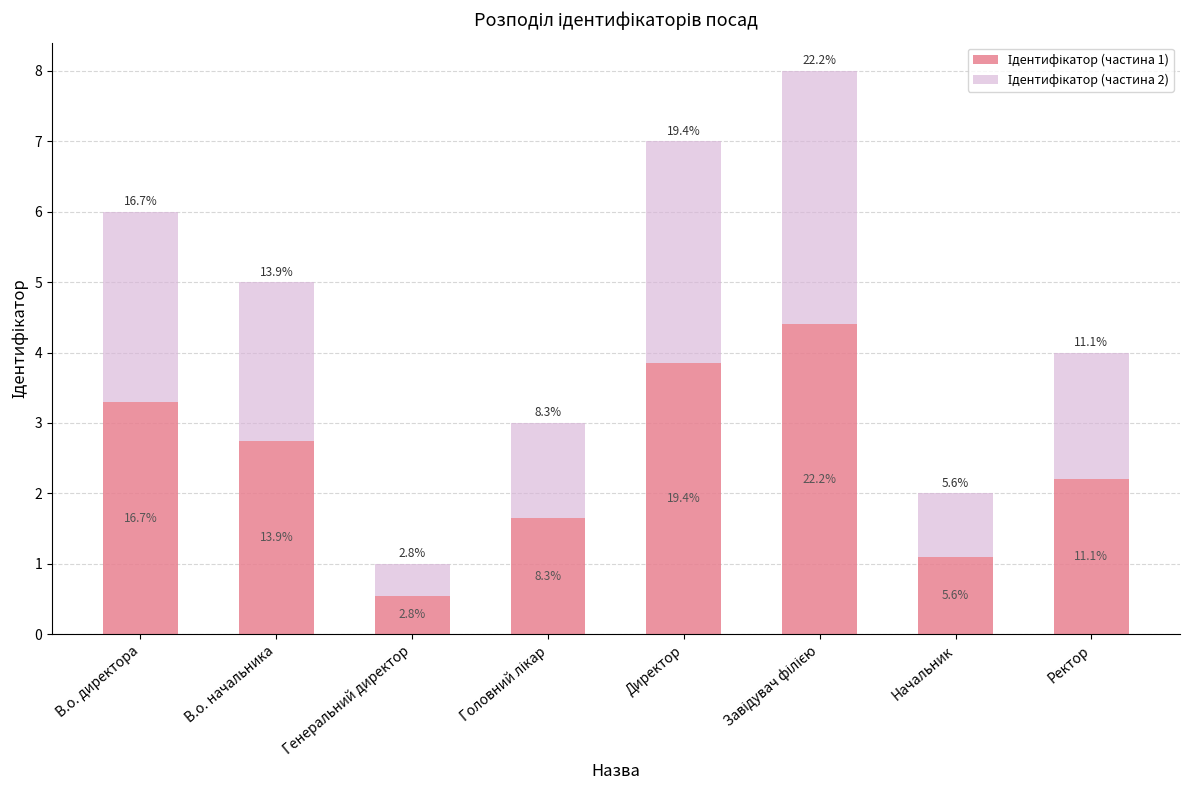

Are the bars grouped side by side (vs. stacked)?

No